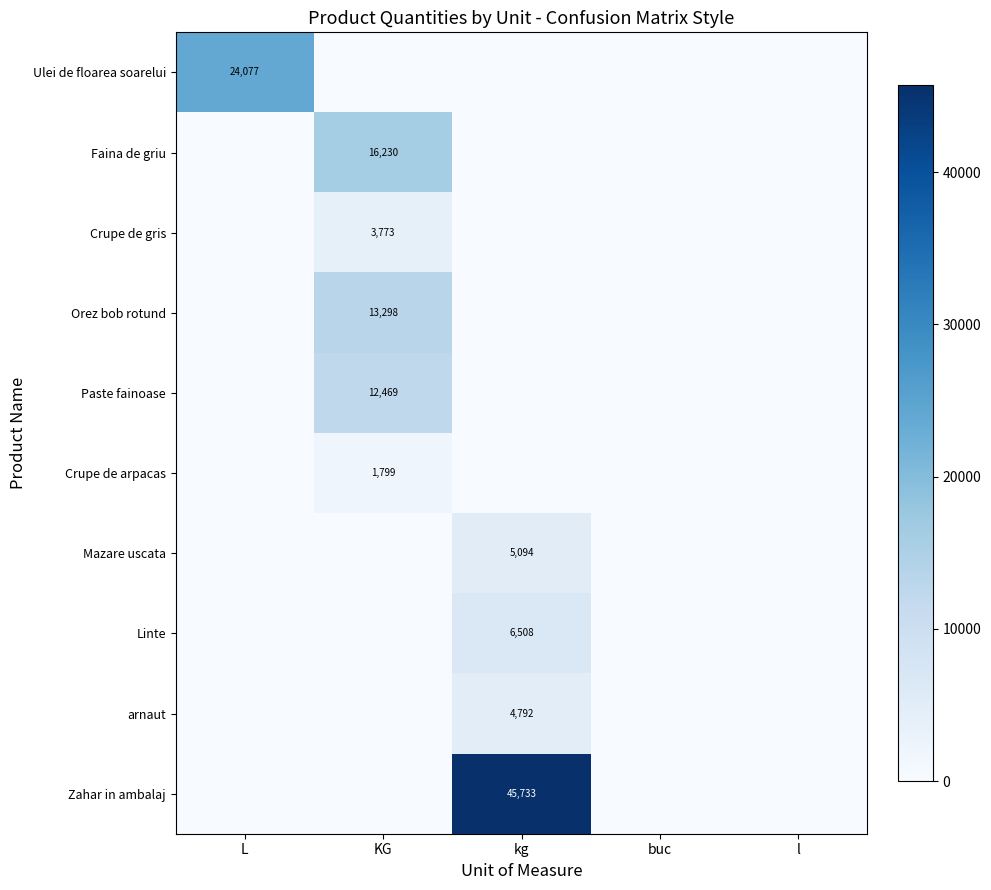

True or false: Orez bob rotund has a value of 13298 at KG.

True